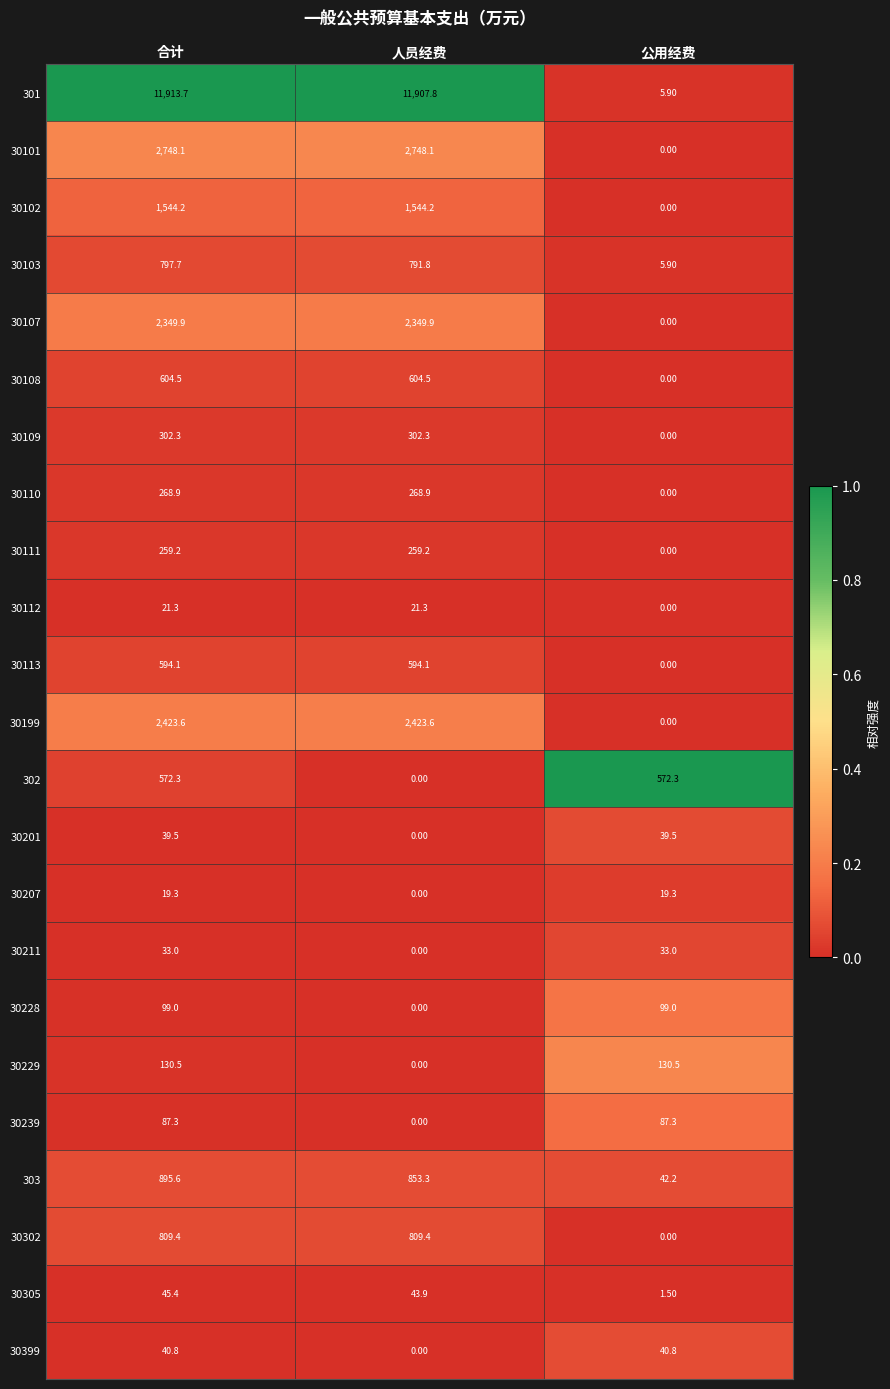

At which label does 30109 reach its minimum?

公用经费